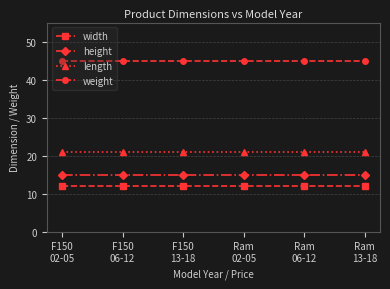

Reading left to right, transcribe all the data shown in this chart.

width: 12	12	12	12	12	12
height: 15	15	15	15	15	15
length: 21	21	21	21	21	21
weight: 45	45	45	45	45	45